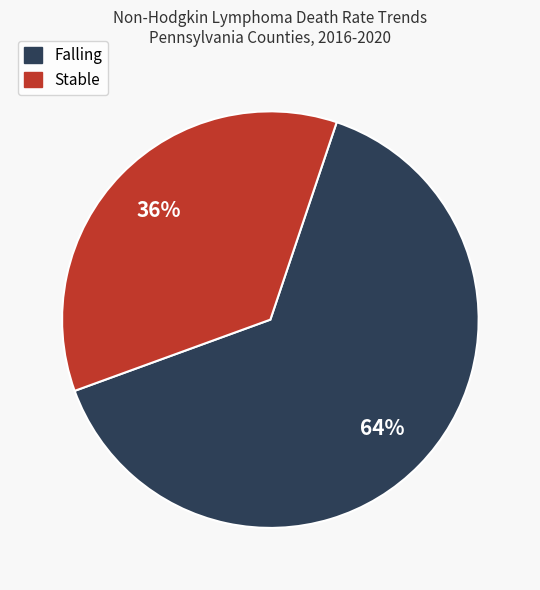

To the nearest percent, what is the average slice percentage?

50%